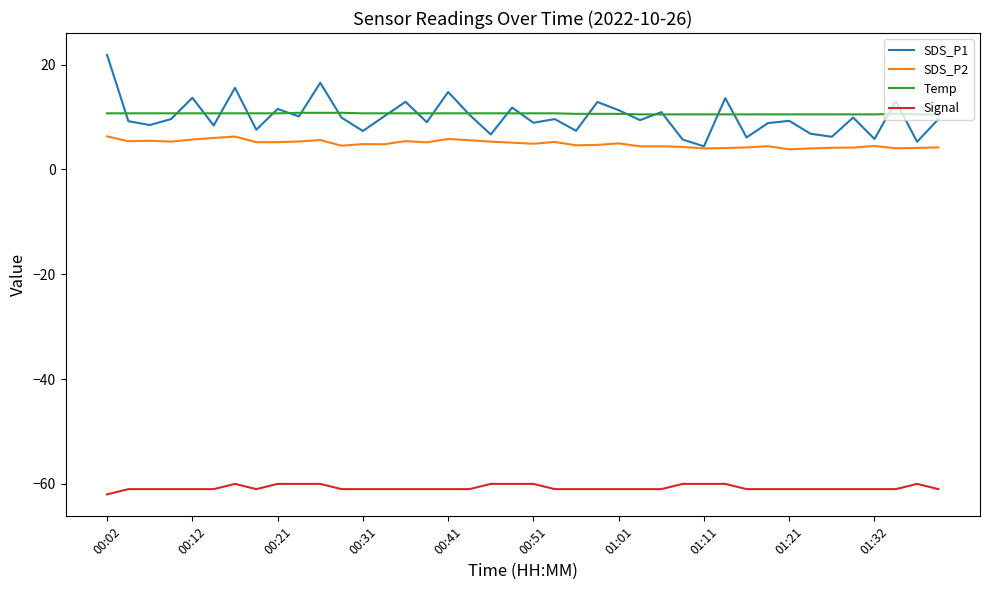

What is the minimum value for SDS_P2?

3.8